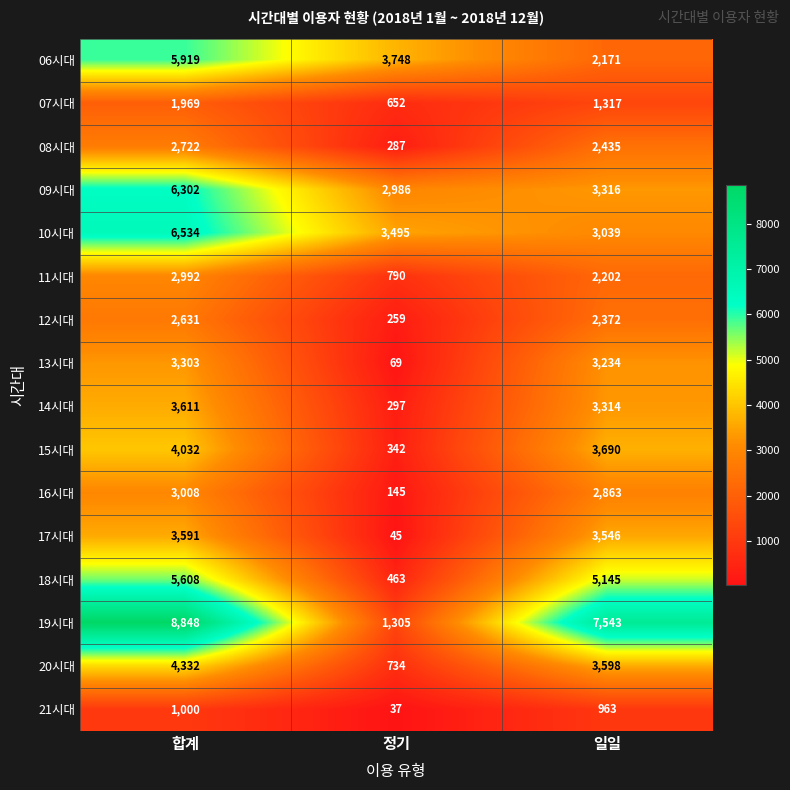

What is the difference between the highest and lowest values at 합계?

7848